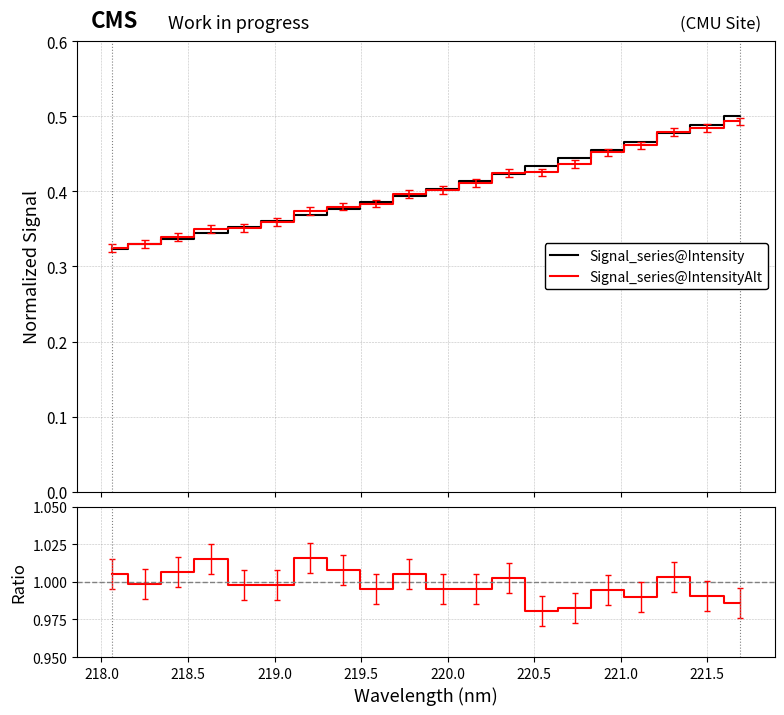

True or false: Signal_series@IntensityAlt and Ratio cross at least once.

False